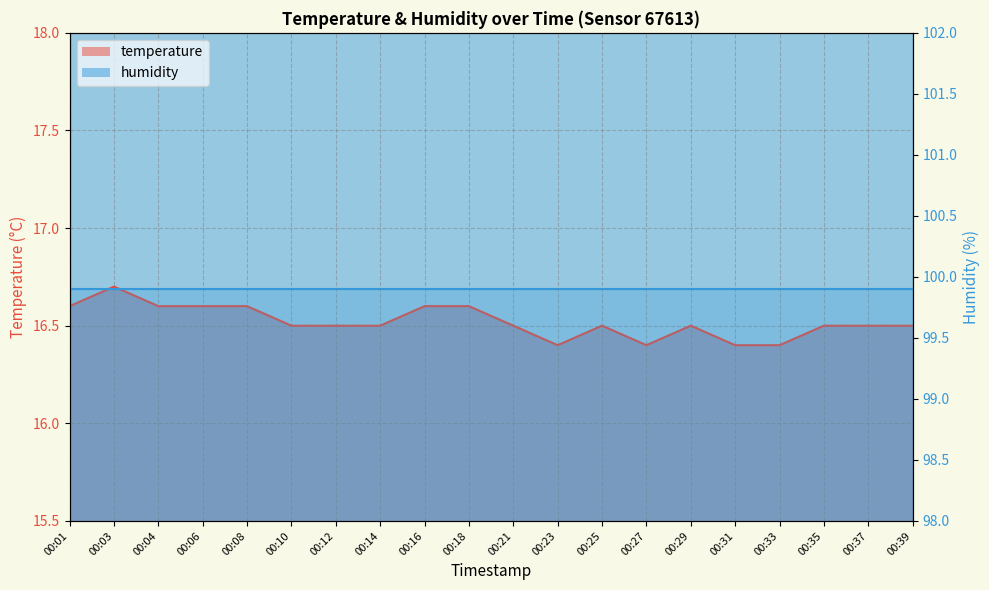

True or false: the data shows 16.7 at 00:03.

True